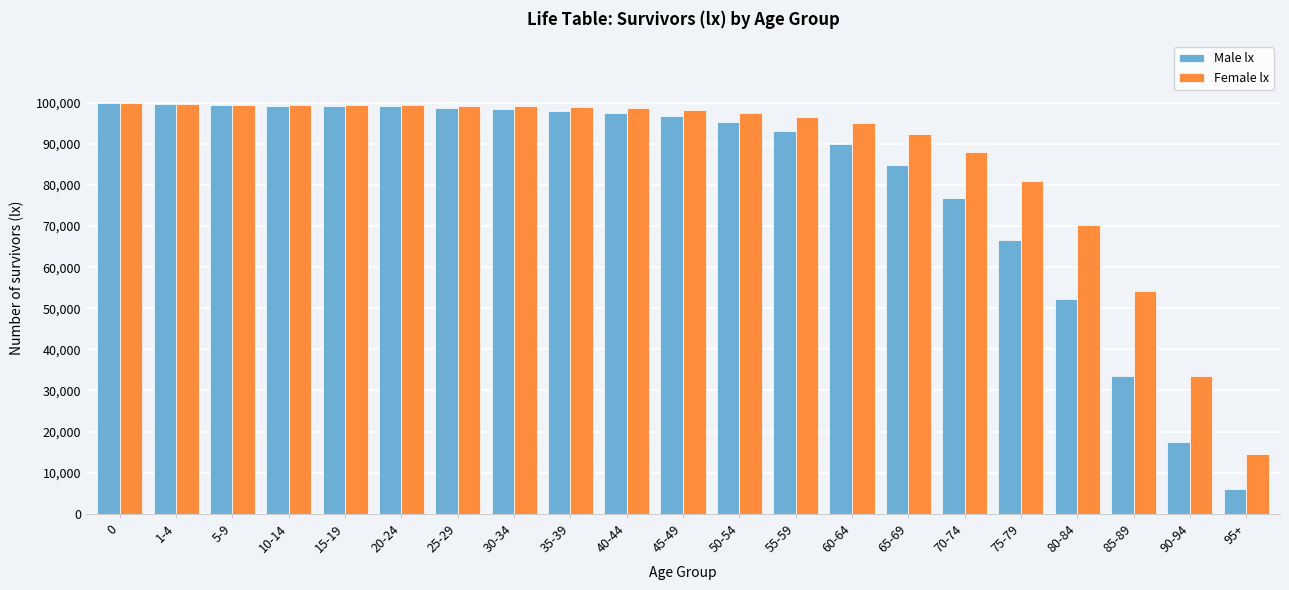

The value of Male lx at 5-9 is 37140. True or false?

False